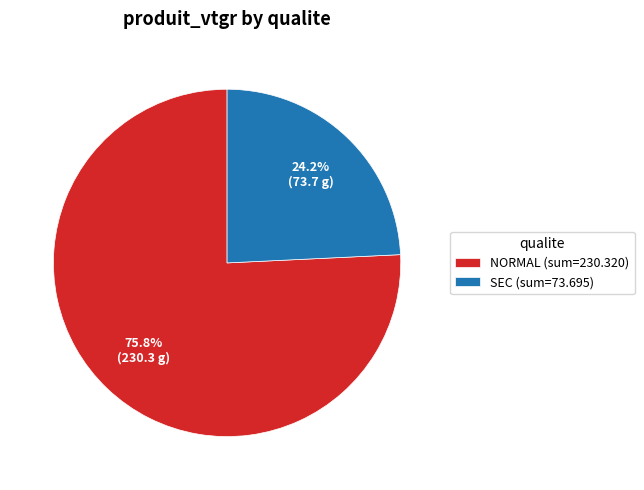

Is the sum of NORMAL (sum=230.320) and SEC (sum=73.695) greater than half?

Yes